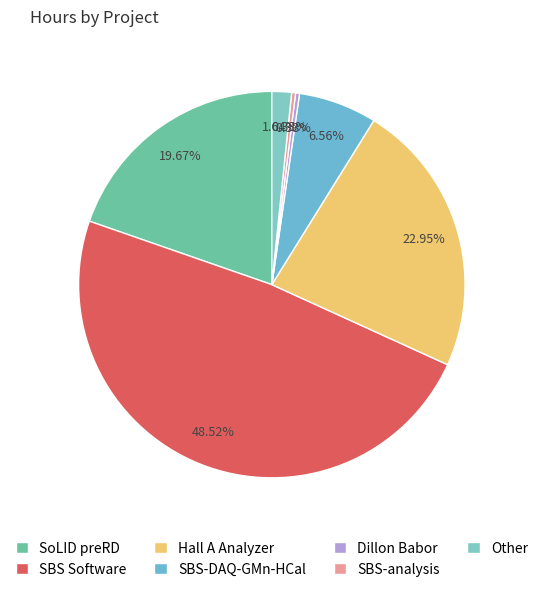

Combined, do Other and SoLID preRD account for over 50%?

No